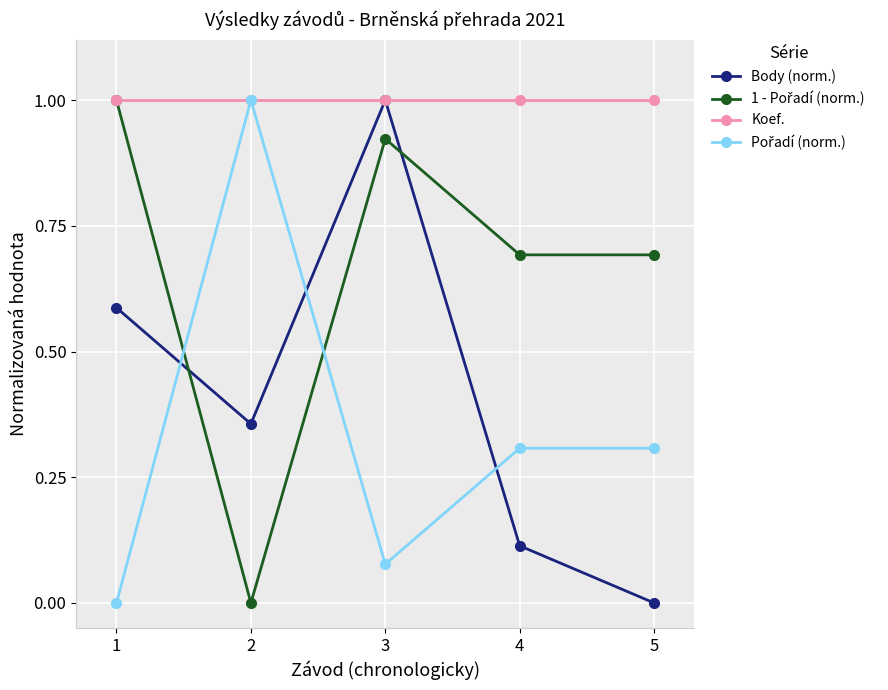

What is the spread (max minus min) of values at 2?

1.0